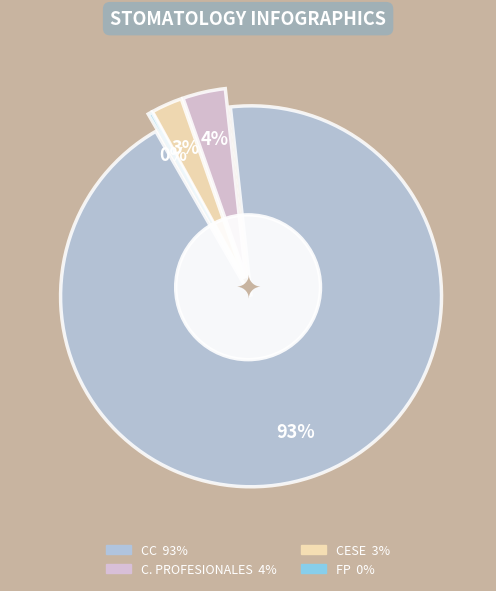

What is the largest slice in the pie chart?

CC